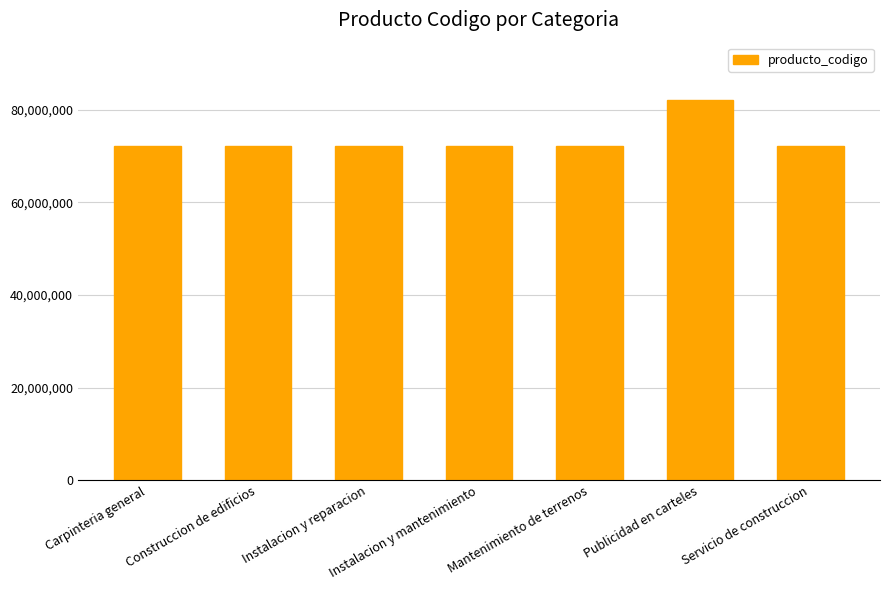

What is the difference between the maximum and minimum values?

9999301